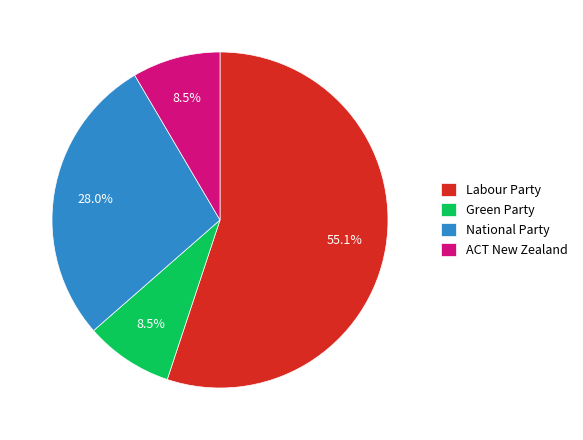

Is there a majority slice in this chart?

Yes